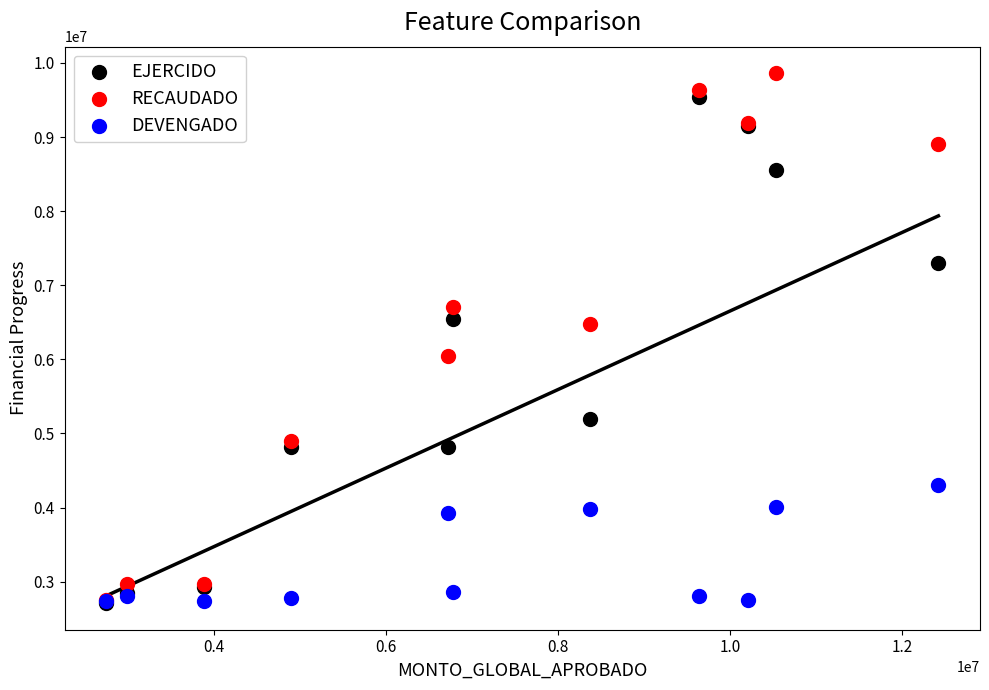

What are all the series names shown in the legend?

EJERCIDO, RECAUDADO, DEVENGADO